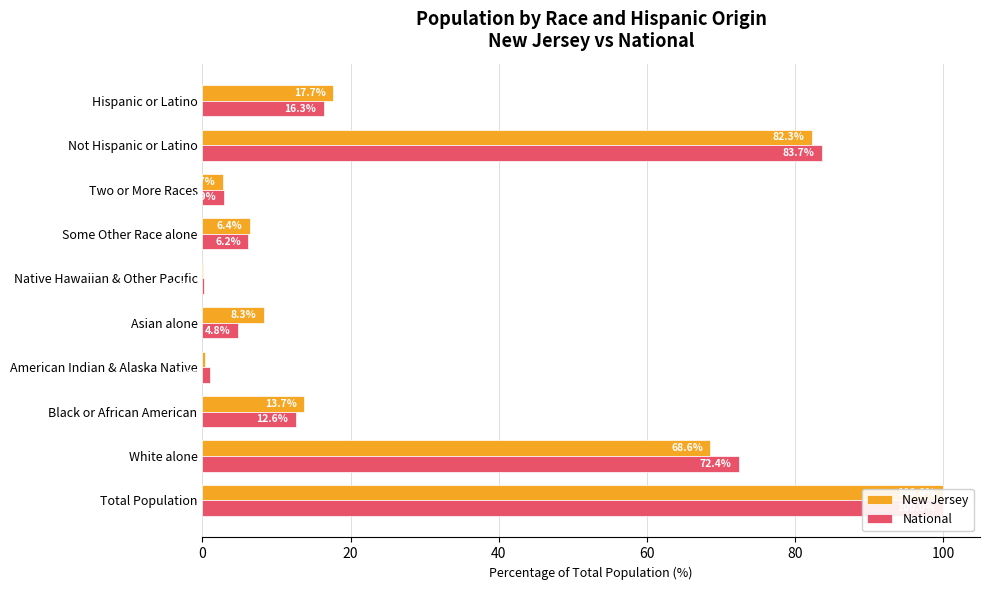

Is it true that New Jersey equals 0.0 at Native Hawaiian & Other Pacific?

True